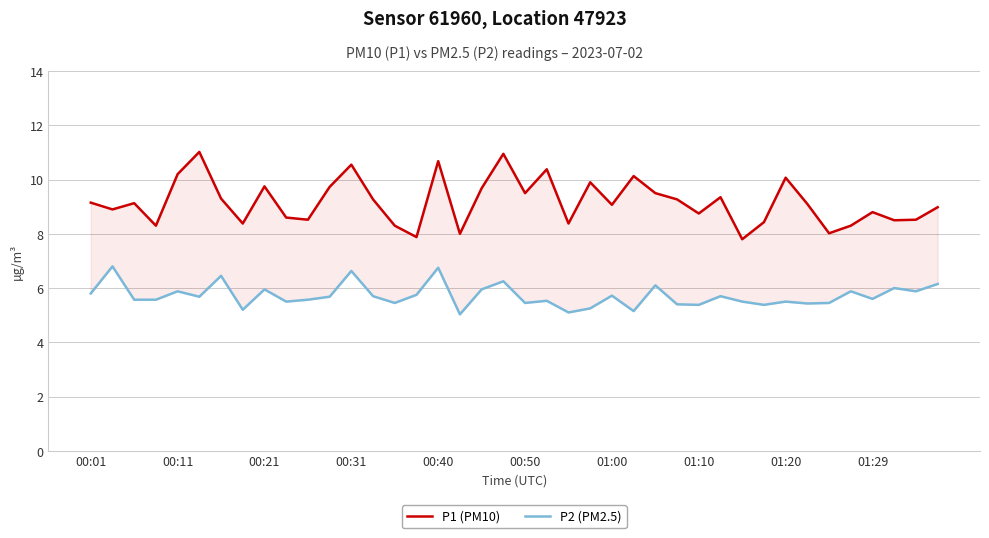

What is the maximum value shown in the chart?

11.0